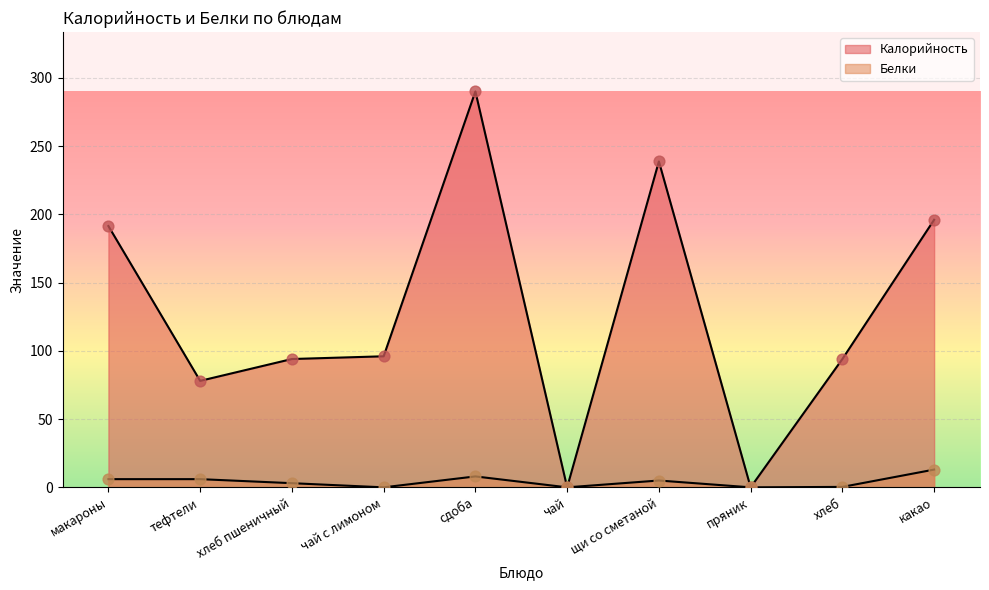

At how many categories does at least one series exceed 268?

1